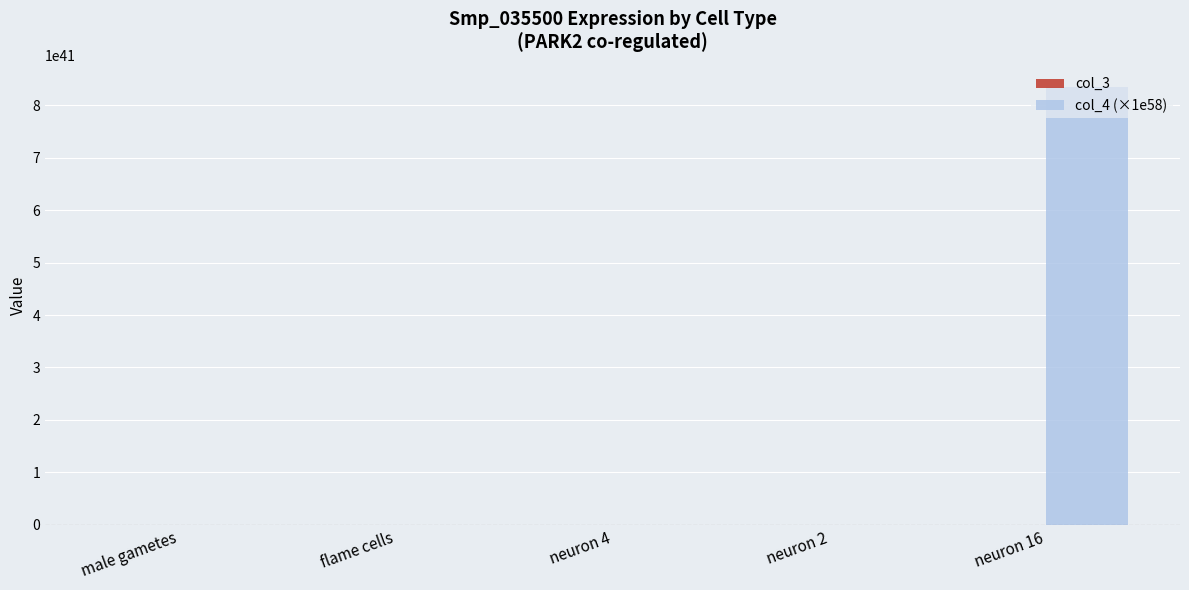

Which category has the highest value in the col_4 (×1e58) series?

neuron 16